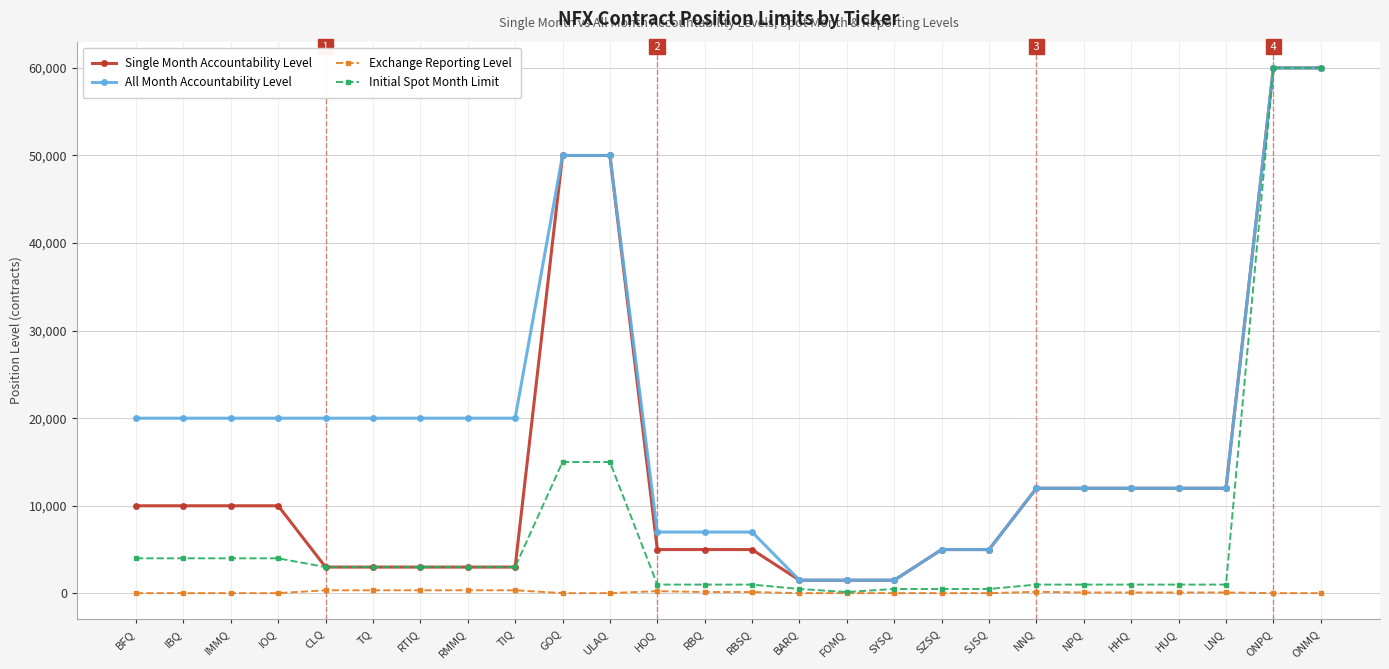

Where does the Exchange Reporting Level series first go above 100?

CLQ